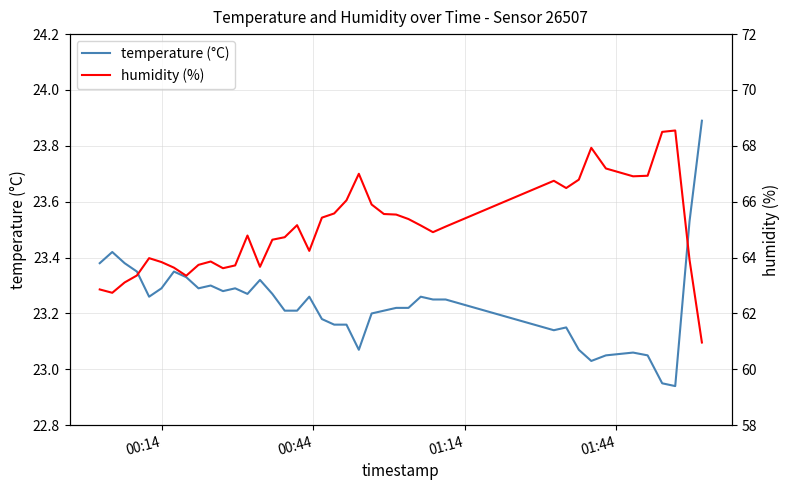

What is the maximum value for temperature (°C)?

23.9